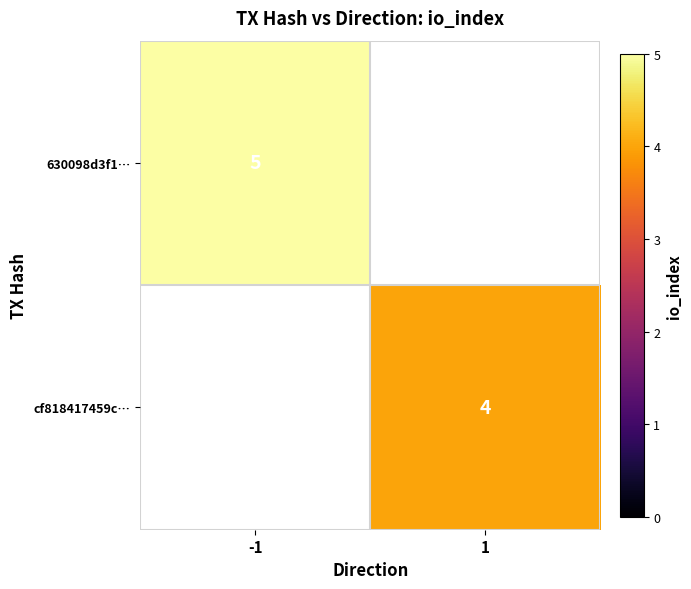

What is the maximum value shown in the chart?

5.0